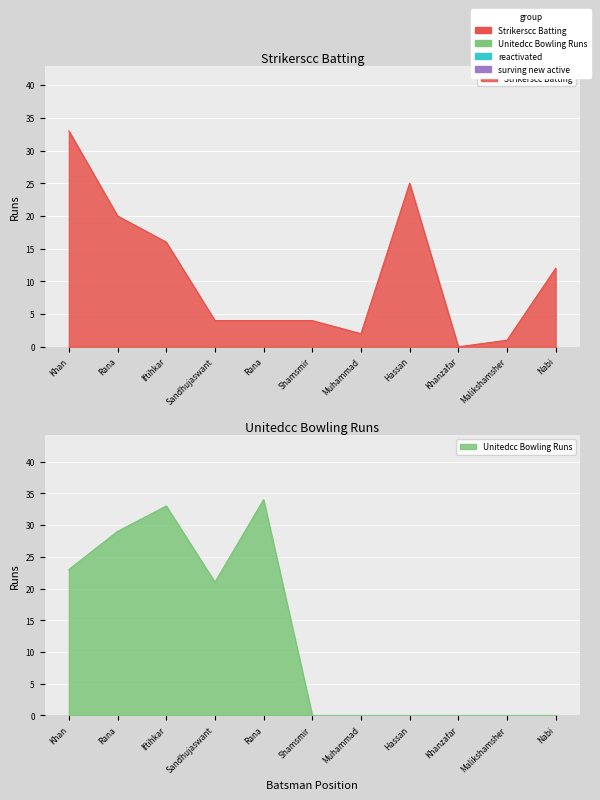

In Unitedcc Bowling Runs, how many points are lower than both neighbors (excluding endpoints)?

1